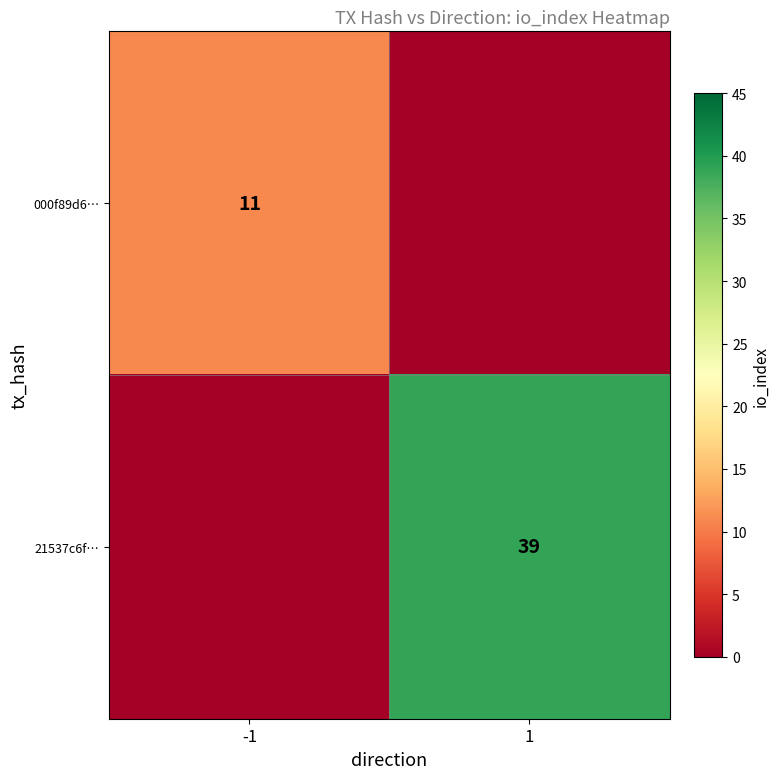

At how many categories does at least one series exceed 26?

1